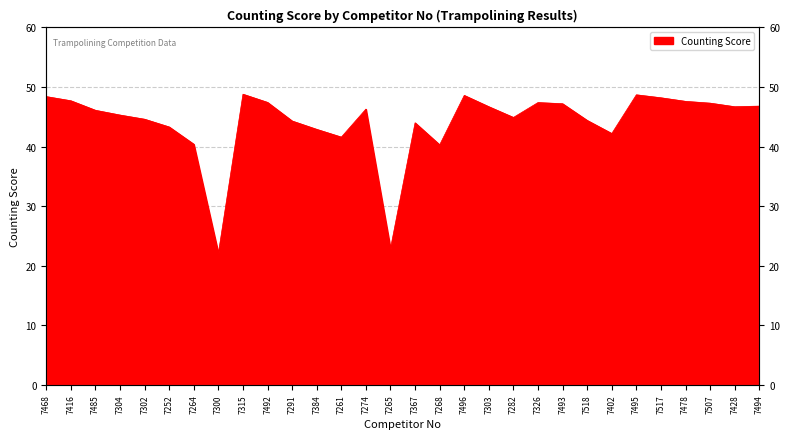

What is the greatest value displayed?

48.8